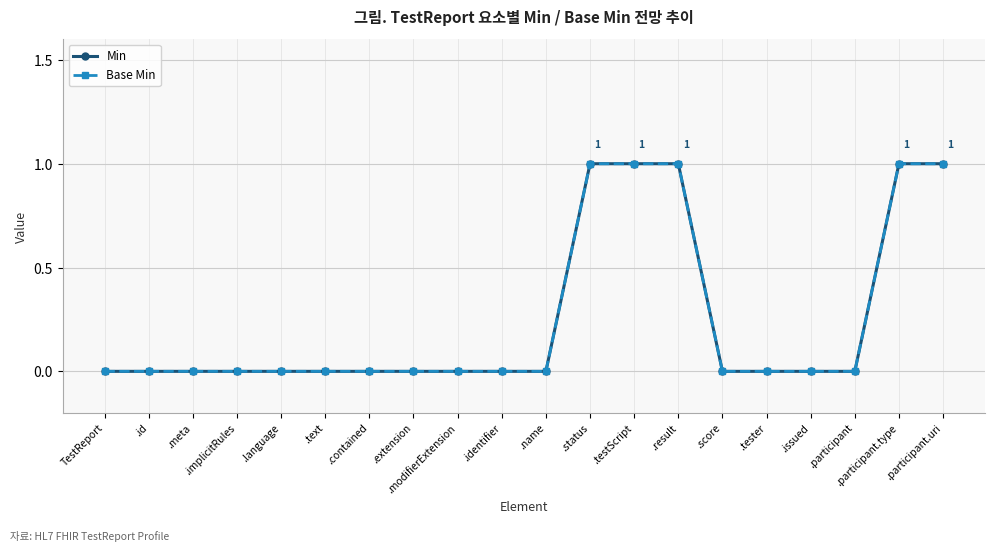

Does the chart have visible grid lines?

Yes